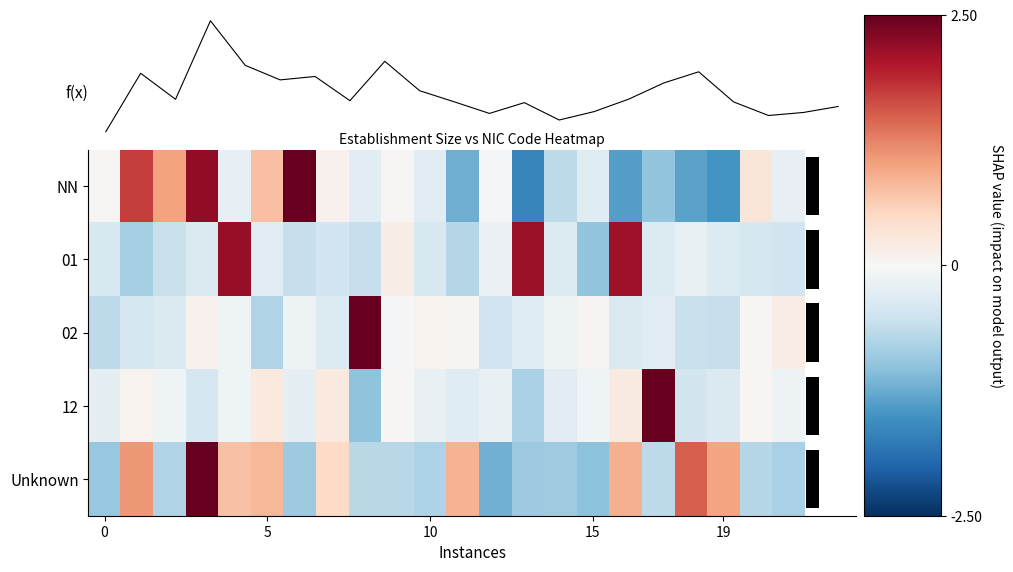

What is the difference between the second highest and second lowest values in the Unknown series?

2.5